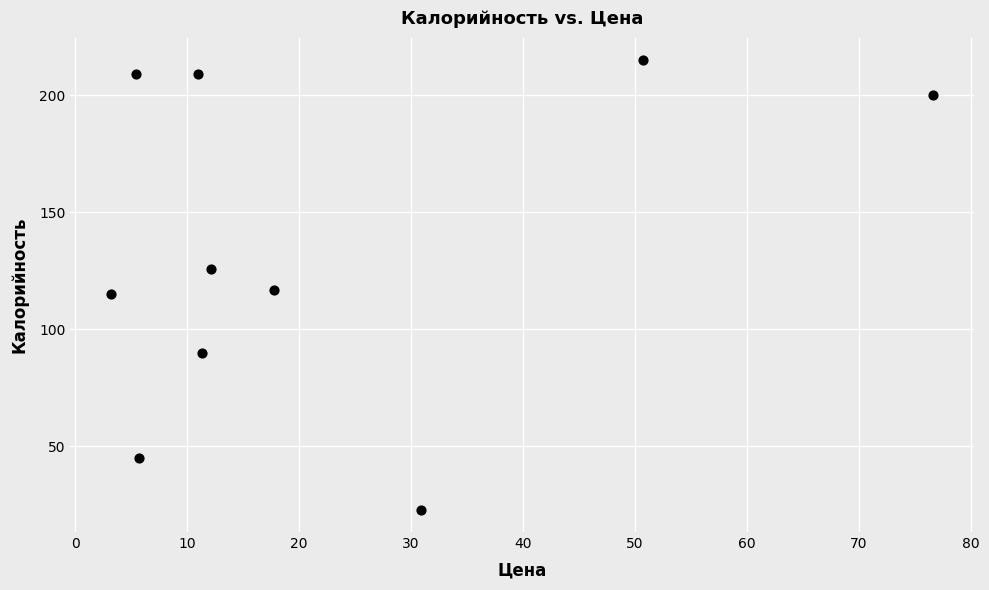

What is the range of Y values (max minus min)?

192